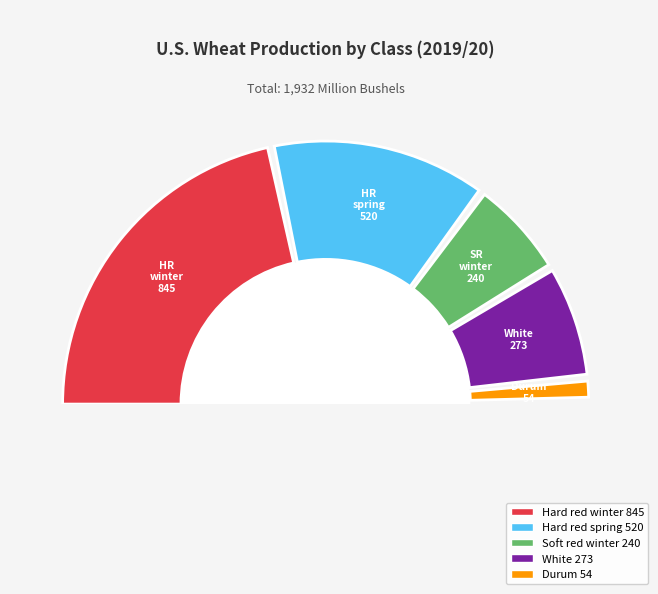

How much of the chart is everything except Hard red winter?

56.3%